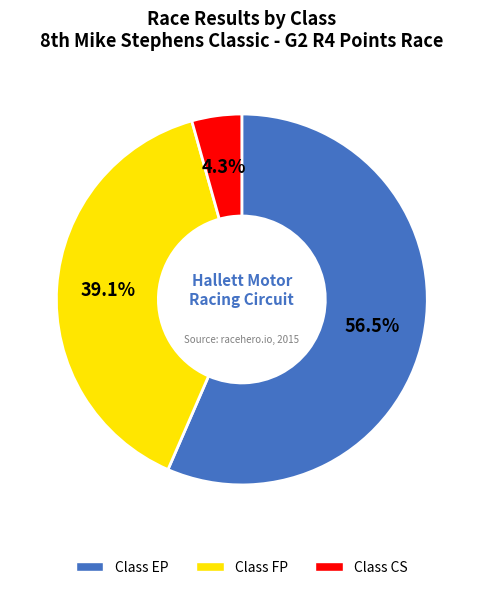

Which has a higher value, Class EP or Class FP?

Class EP